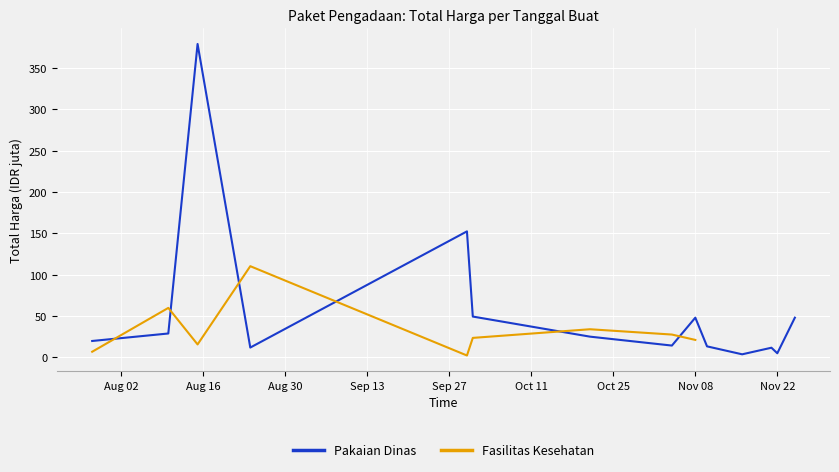

What is the label of the 4th point from the left?

2022-08-24